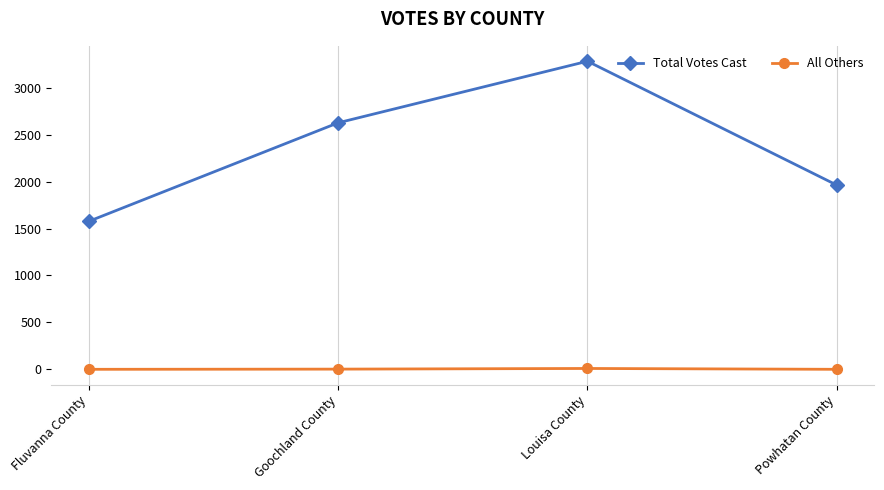

At which category is the sum across all series the highest?

Louisa County